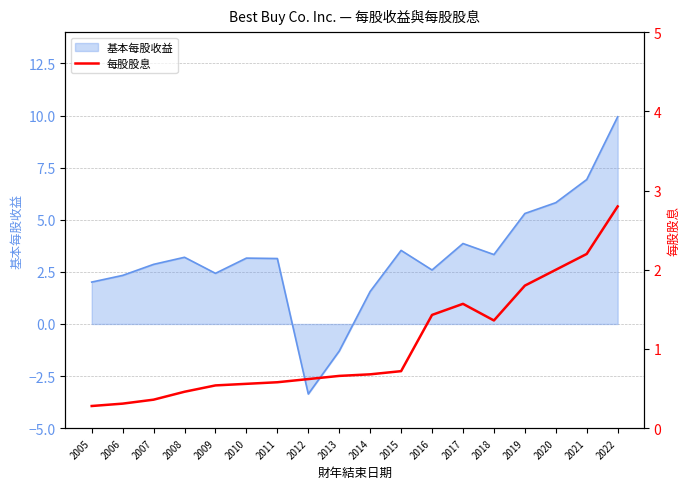

The 基本每股收益 series shows 0.8 at 2011. True or false?

False